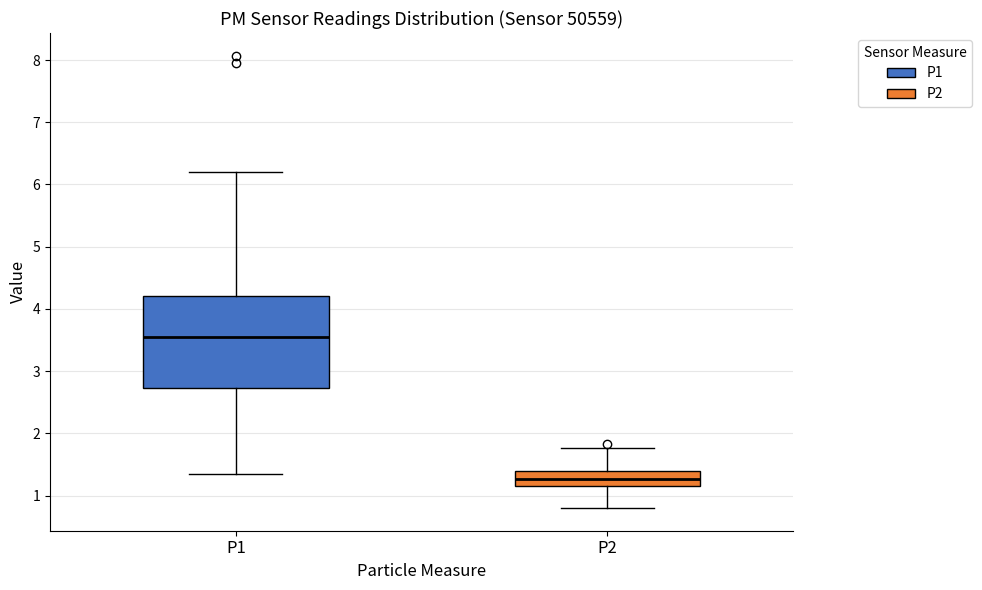

Where does the upper whisker of the box for P2 end on the y-axis? The values are not printed on the chart, so give them approximately, as read against the axis.

1.8